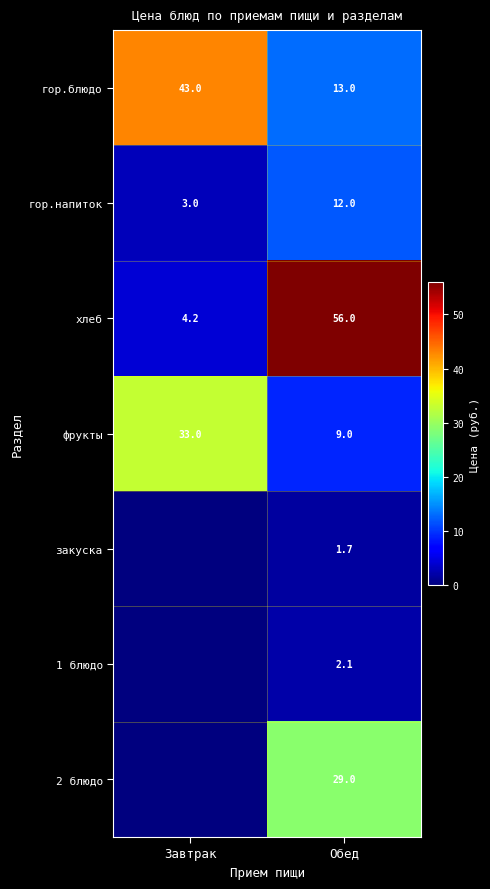

At Обед, list the series in order from largest to smallest.

хлеб, 2 блюдо, гор.блюдо, гор.напиток, фрукты, 1 блюдо, закуска